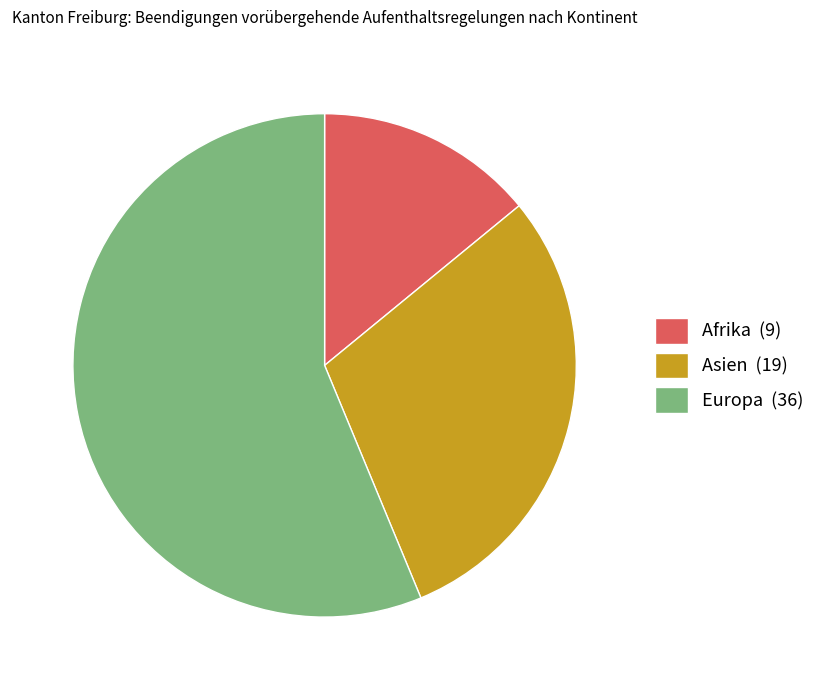

Count the number of slices in the pie.

3